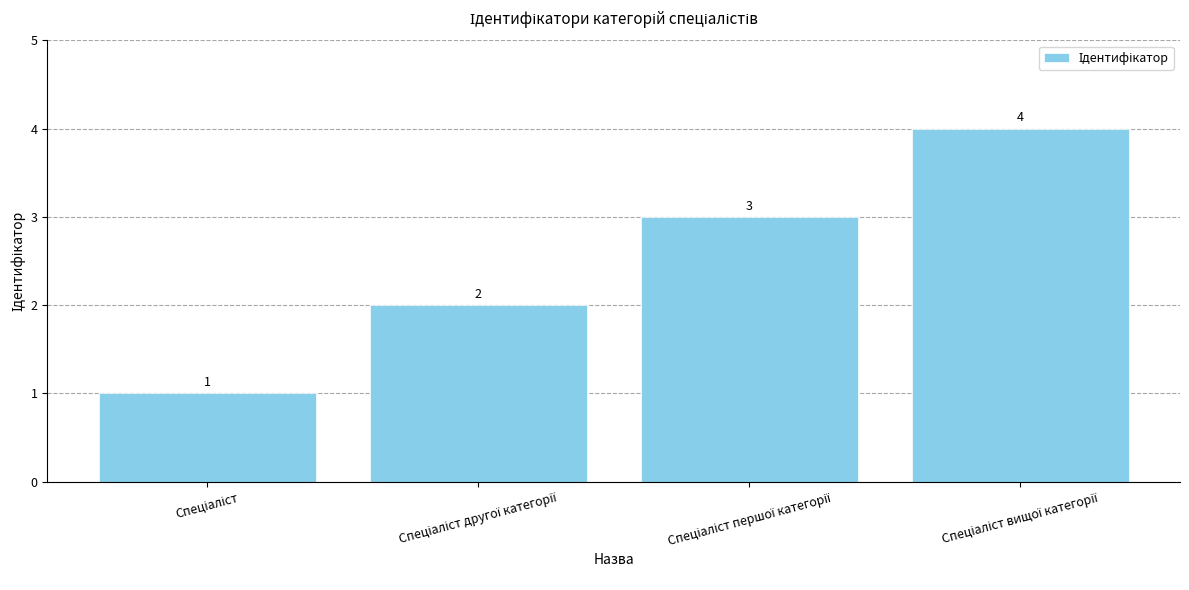

Does the chart contain stacked bars?

No